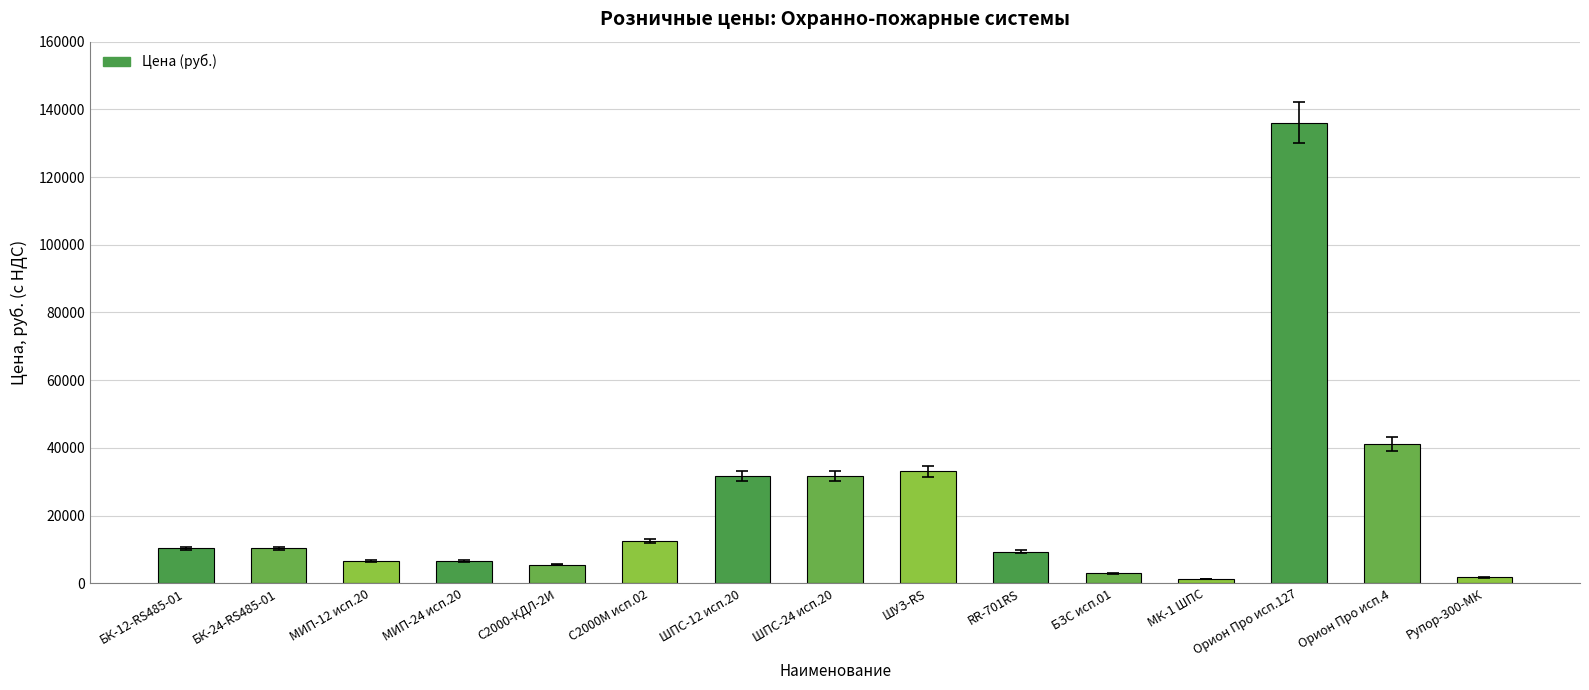

True or false: the data shows 31577.5 at ШПС-24 исп.20.

True